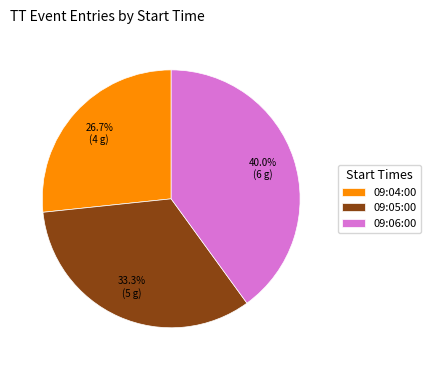

To the nearest percent, what is the average slice percentage?

33%